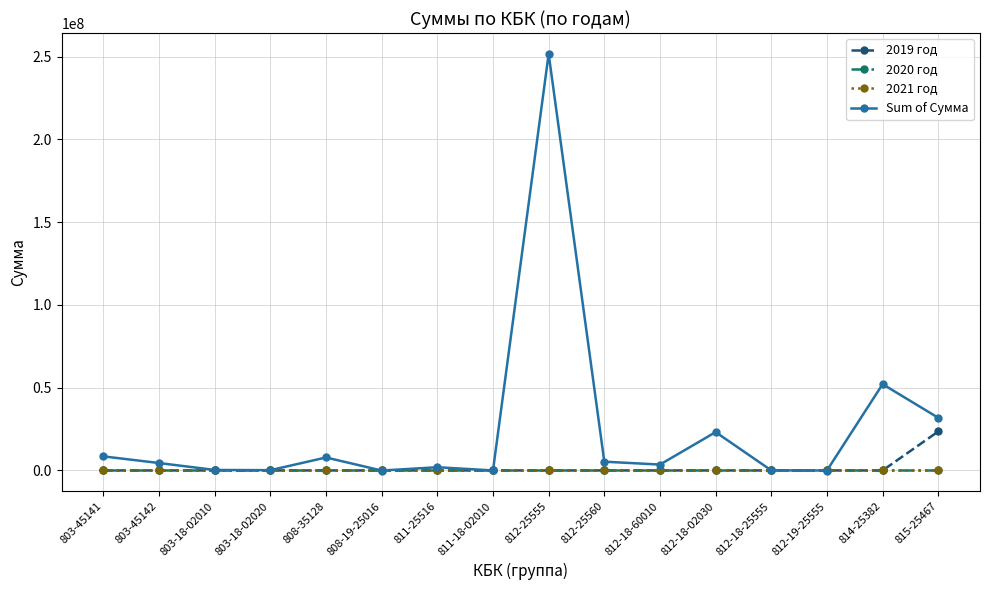

Rank the series at 808-35128 from highest to lowest value.

Sum of Сумма, 2019 год, 2020 год, 2021 год